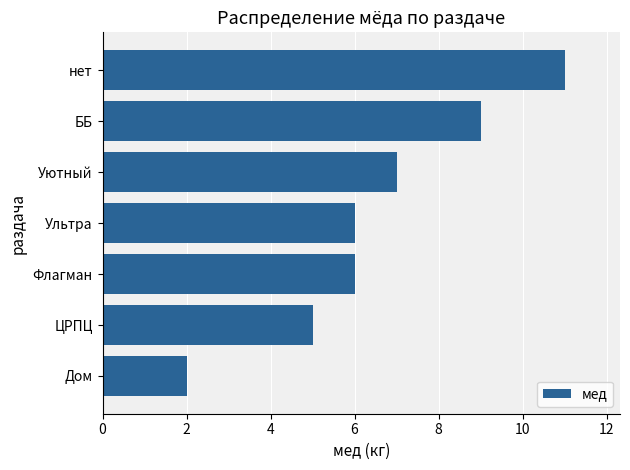

What is the ratio of the value at нет to the value at ЦРПЦ?

2.2